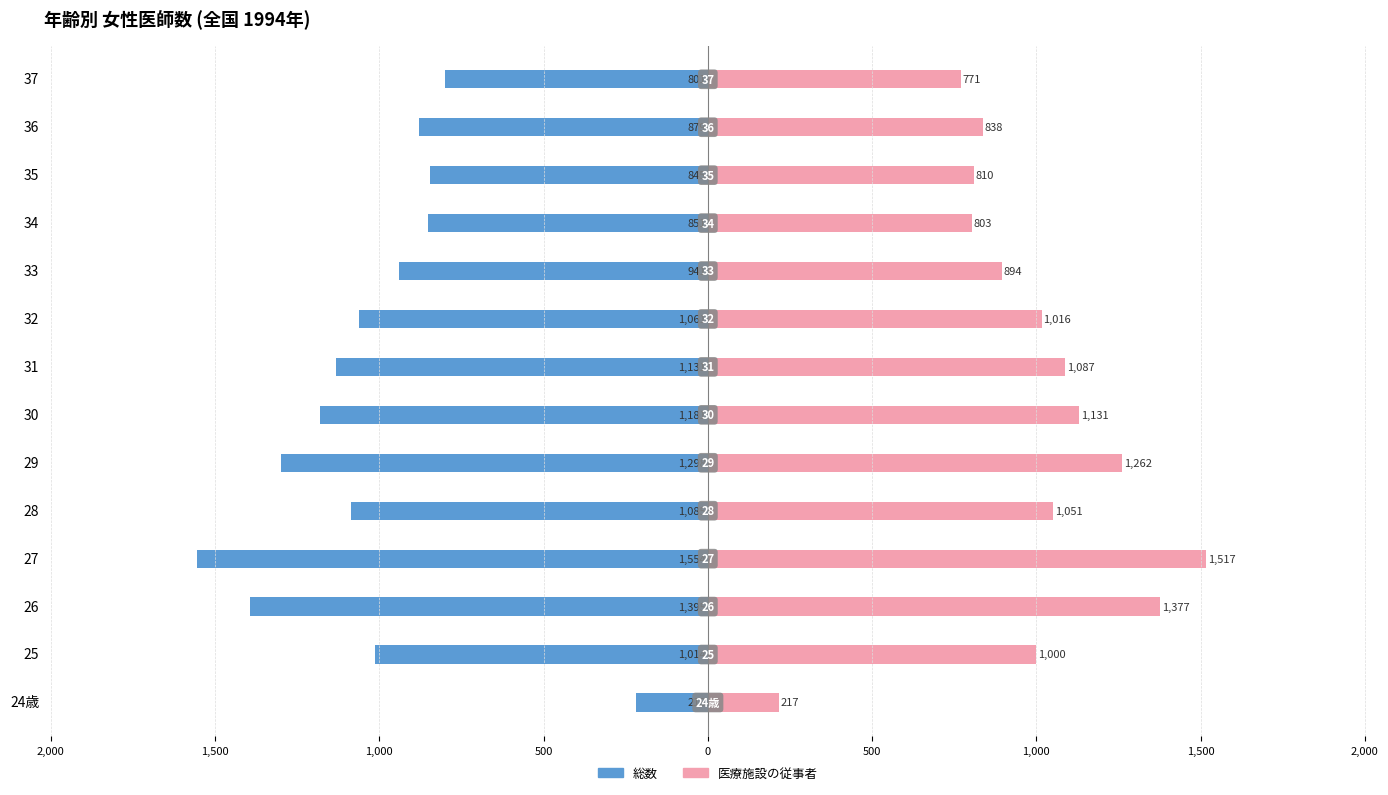

How many data points in 総数 are above -1014?

6